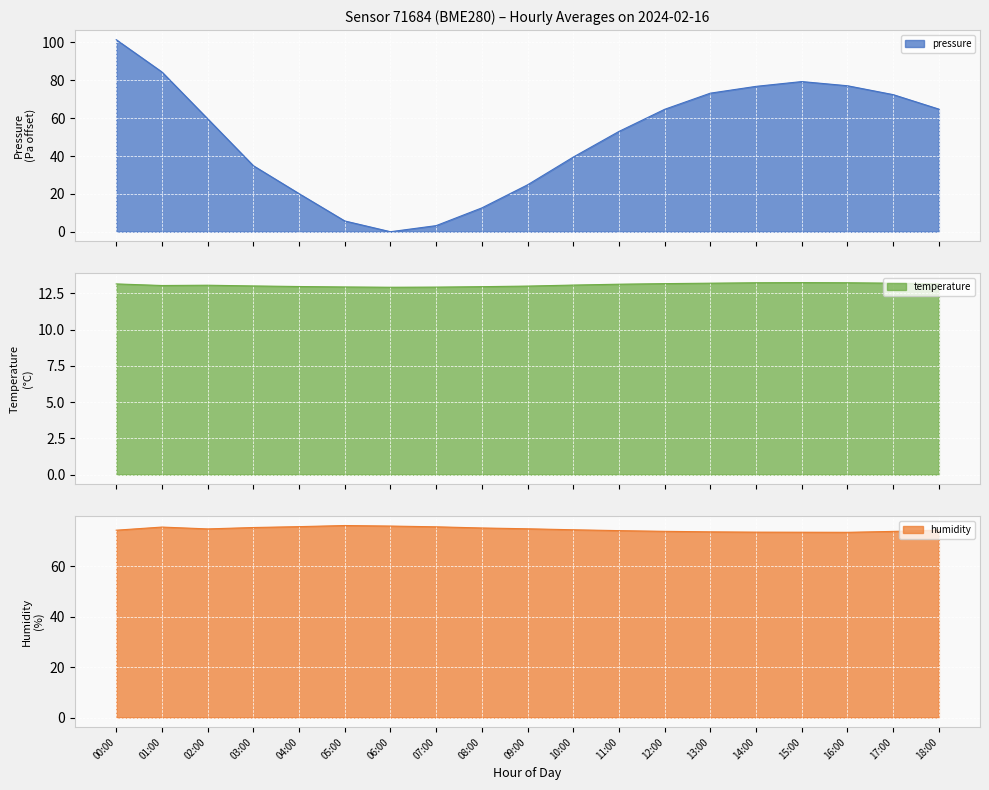

Reading left to right, extract all data points from this chart.

pressure: 00:00=101.5	01:00=84.4	02:00=59.7	03:00=34.9	04:00=20.1	05:00=5.7	06:00=0.0	07:00=3.2	08:00=12.6	09:00=24.8	10:00=39.4	11:00=53.0	12:00=64.7	13:00=73.2	14:00=76.8	15:00=79.3	16:00=77.1	17:00=72.4	18:00=64.8
temperature: 00:00=13.2	01:00=13.1	02:00=13.1	03:00=13.0	04:00=13.0	05:00=12.9	06:00=12.9	07:00=12.9	08:00=13.0	09:00=13.0	10:00=13.1	11:00=13.1	12:00=13.2	13:00=13.2	14:00=13.2	15:00=13.2	16:00=13.2	17:00=13.2	18:00=13.2
humidity: 00:00=74.2	01:00=75.4	02:00=74.7	03:00=75.2	04:00=75.6	05:00=76.0	06:00=75.8	07:00=75.5	08:00=75.1	09:00=74.8	10:00=74.4	11:00=74.0	12:00=73.7	13:00=73.5	14:00=73.4	15:00=73.4	16:00=73.3	17:00=73.7	18:00=74.2